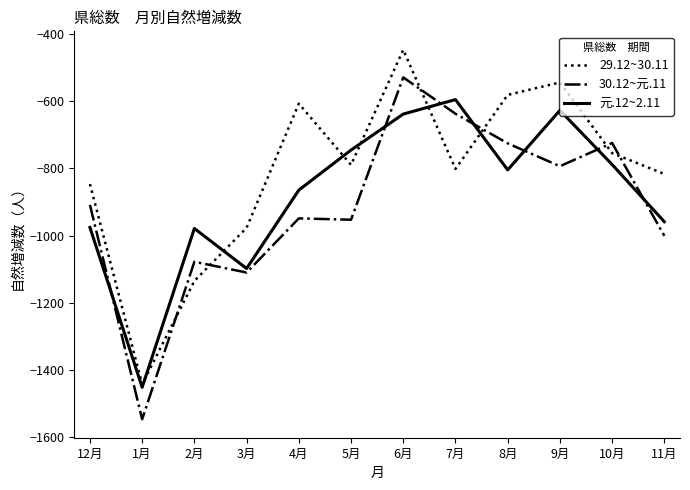

How many categories are shown in the chart?

12